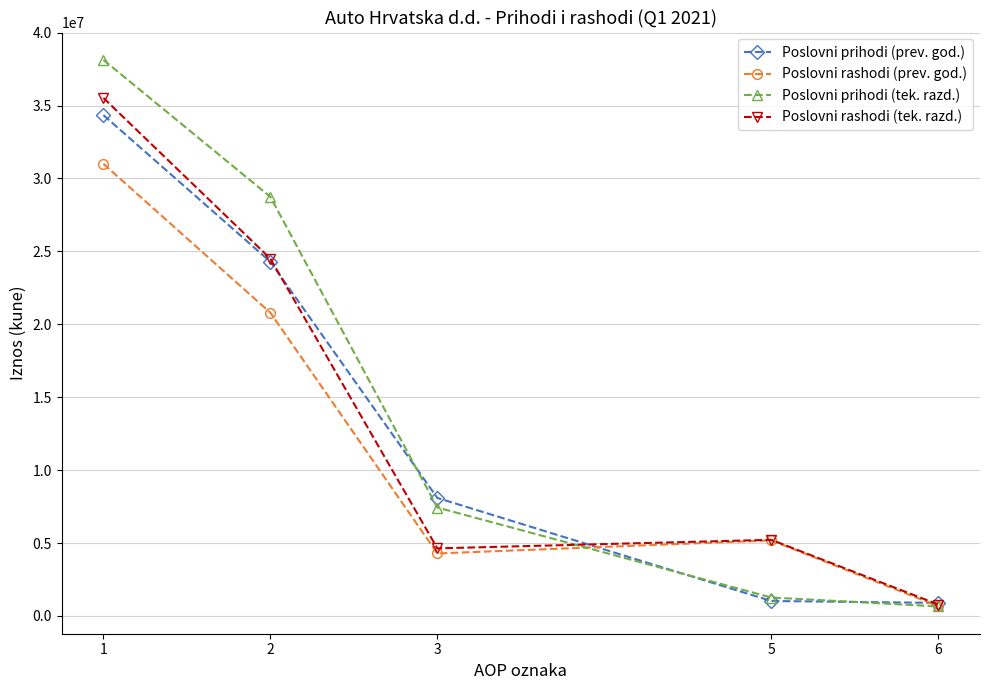

Is the value of Poslovni prihodi (prev. god.) at 2 greater than the value of Poslovni prihodi (tek. razd.) at 6?

Yes